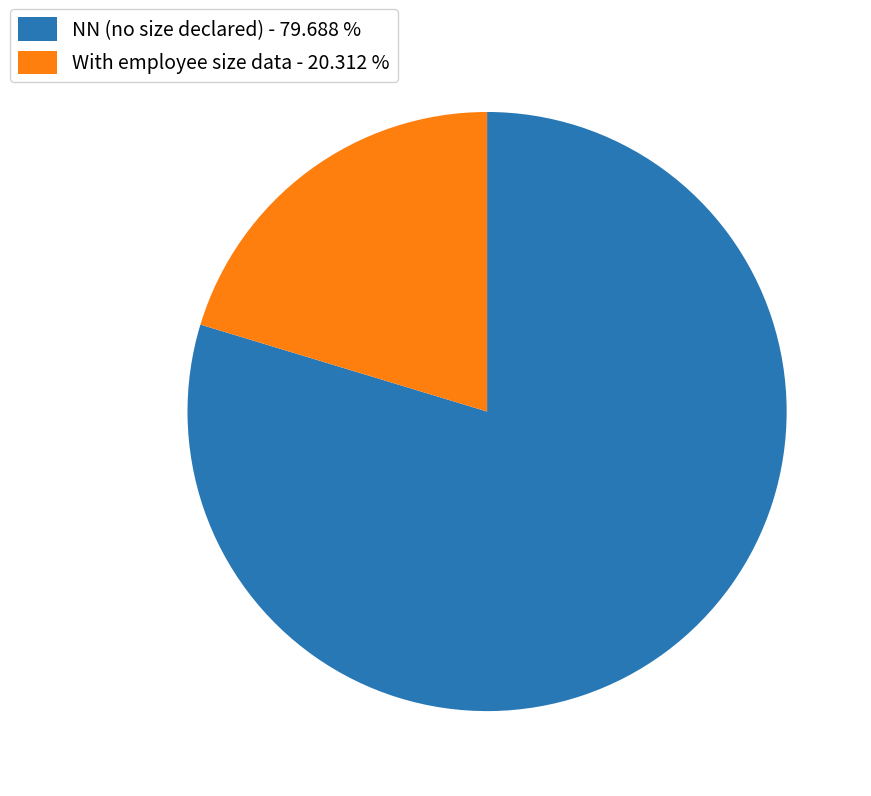

Do NN (no size declared) - 79.688 % and With employee size data - 20.312 % together represent more than half of the pie?

Yes